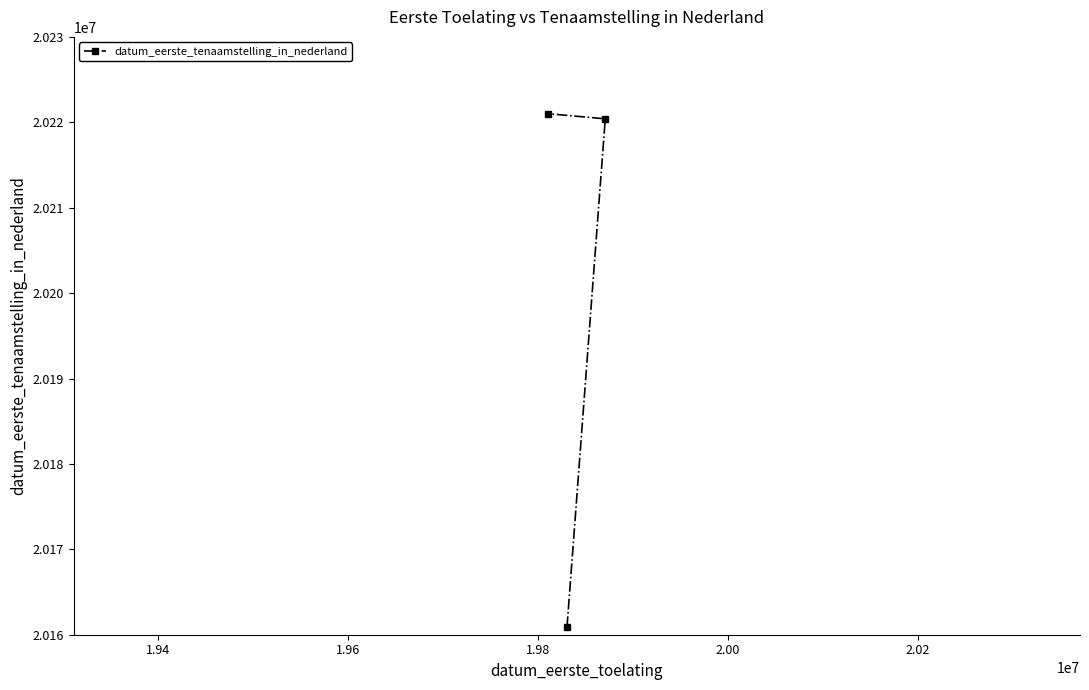

What is the minimum value shown in the chart?

20160908